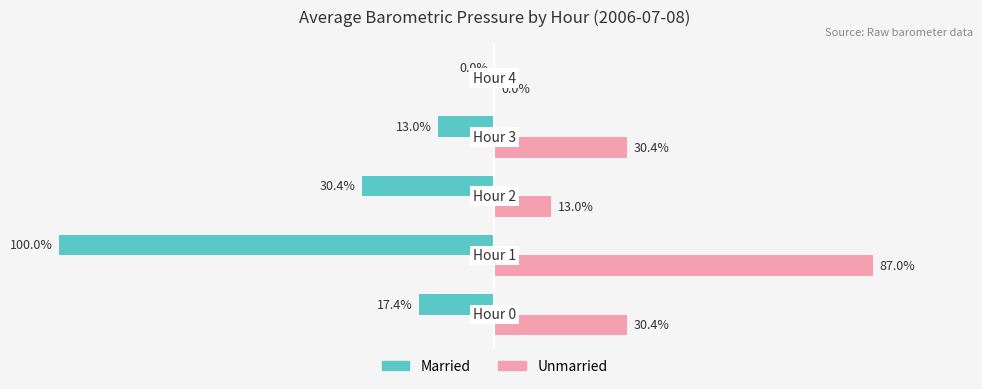

Which series has the largest total across all categories?

Unmarried